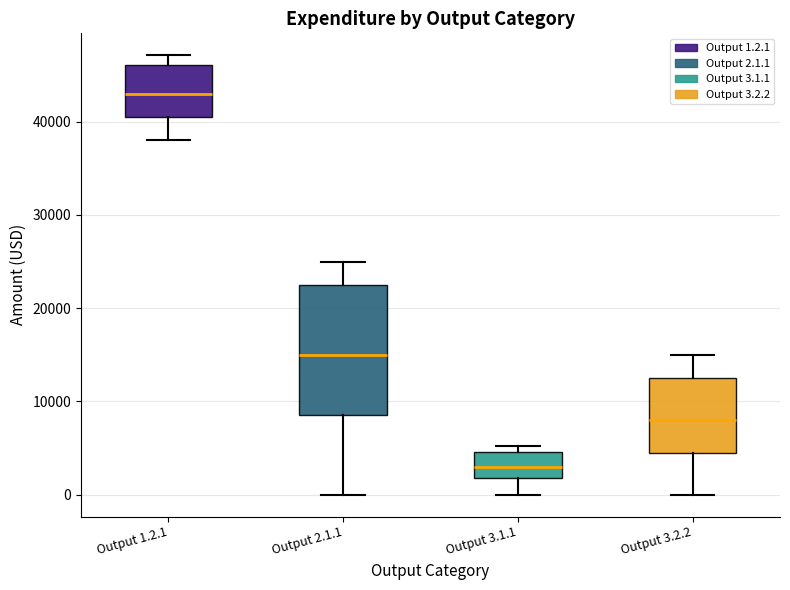

Reading left to right, read every box against the y-axis: the position of its median line, the range the box covers, and the ends of its whiskers. The values are not printed on the chart, so give them approximately, as read against the axis.

Output 1.2.1: median 43000, box 41000 to 46000, whiskers 38000 to 47000
Output 2.1.1: median 15000, box 9000 to 22000, whiskers 0 to 25000
Output 3.1.1: median 3000, box 2000 to 5000, whiskers 0 to 5000 (just above the box's upper edge)
Output 3.2.2: median 8000, box 5000 to 12000, whiskers 0 to 15000